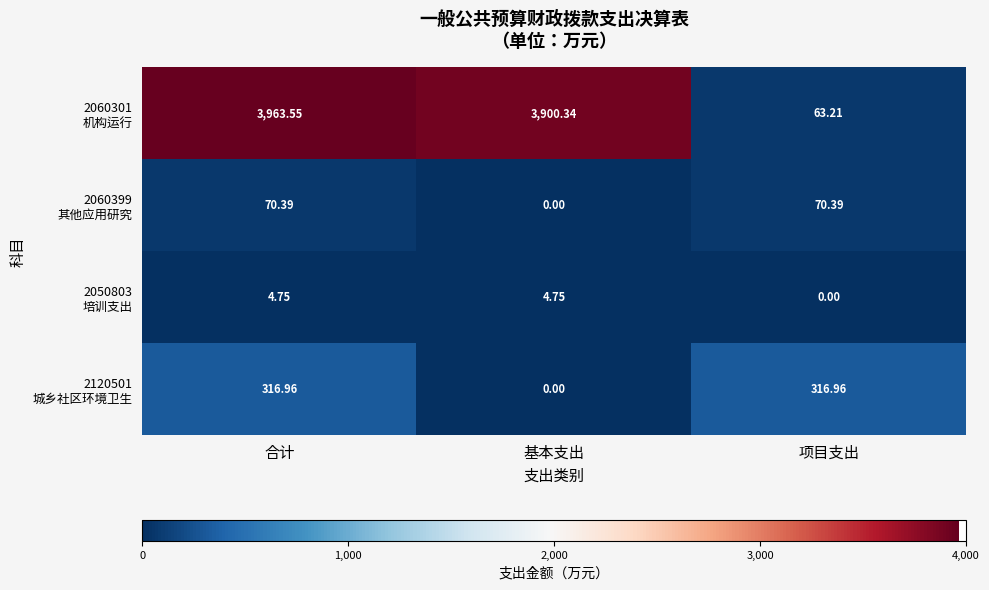

Which label corresponds to the largest value in the chart?

合计